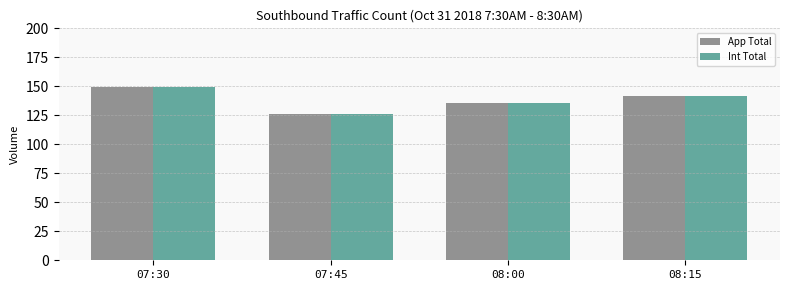

How many distinct data groups are displayed?

2